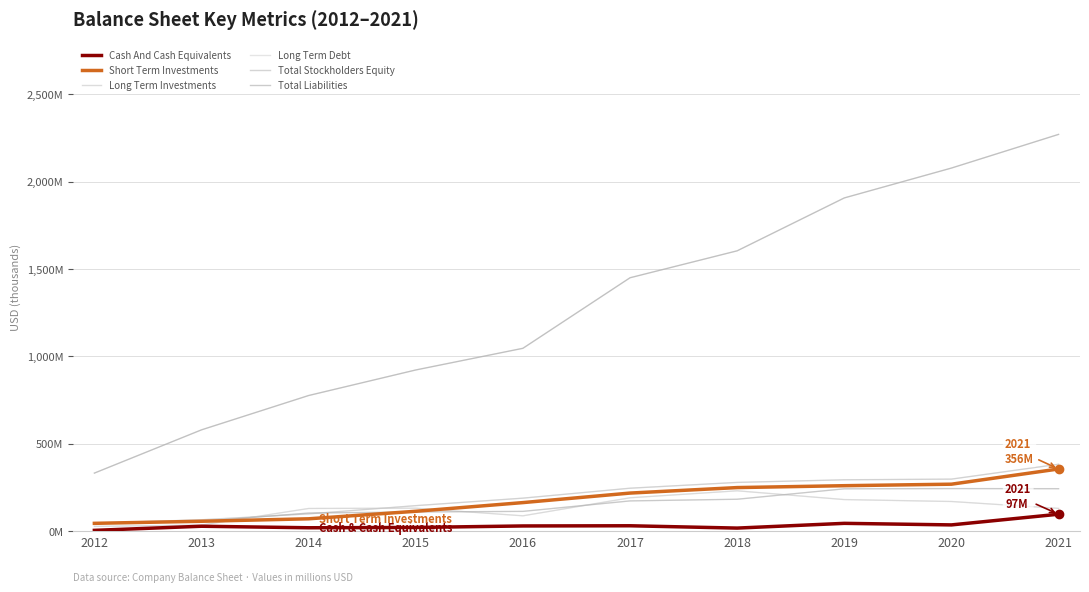

The Total Liabilities series shows 331.9 at 2012. True or false?

True